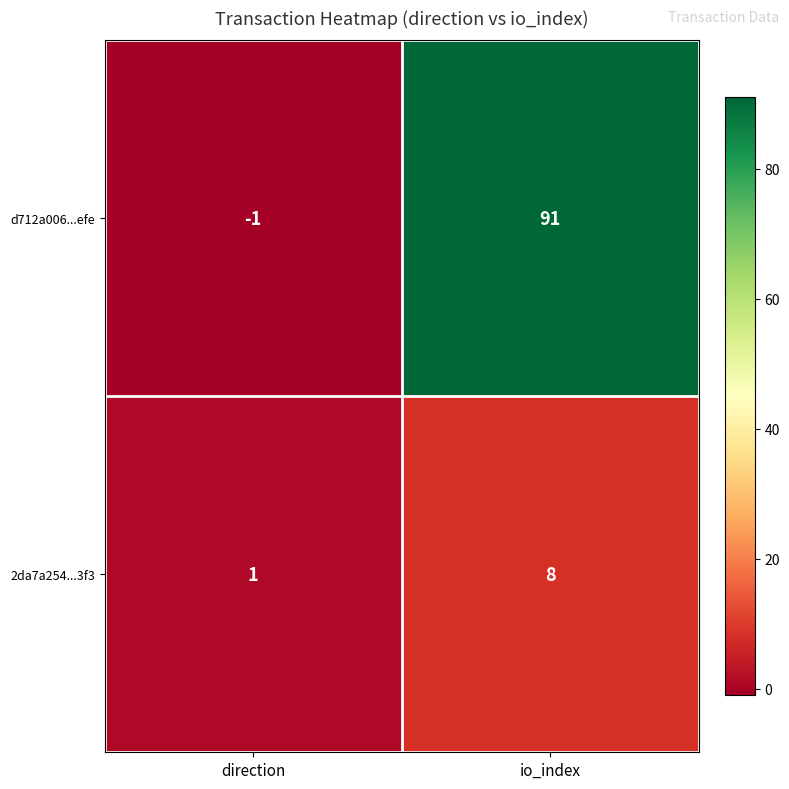

The value of d712a006...efe at io_index is 91. True or false?

True